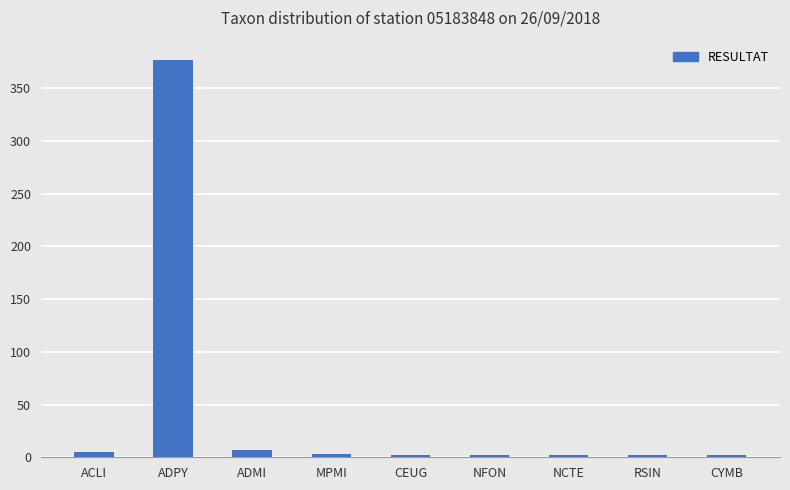

What is the label of the 2nd bar from the right?

RSIN